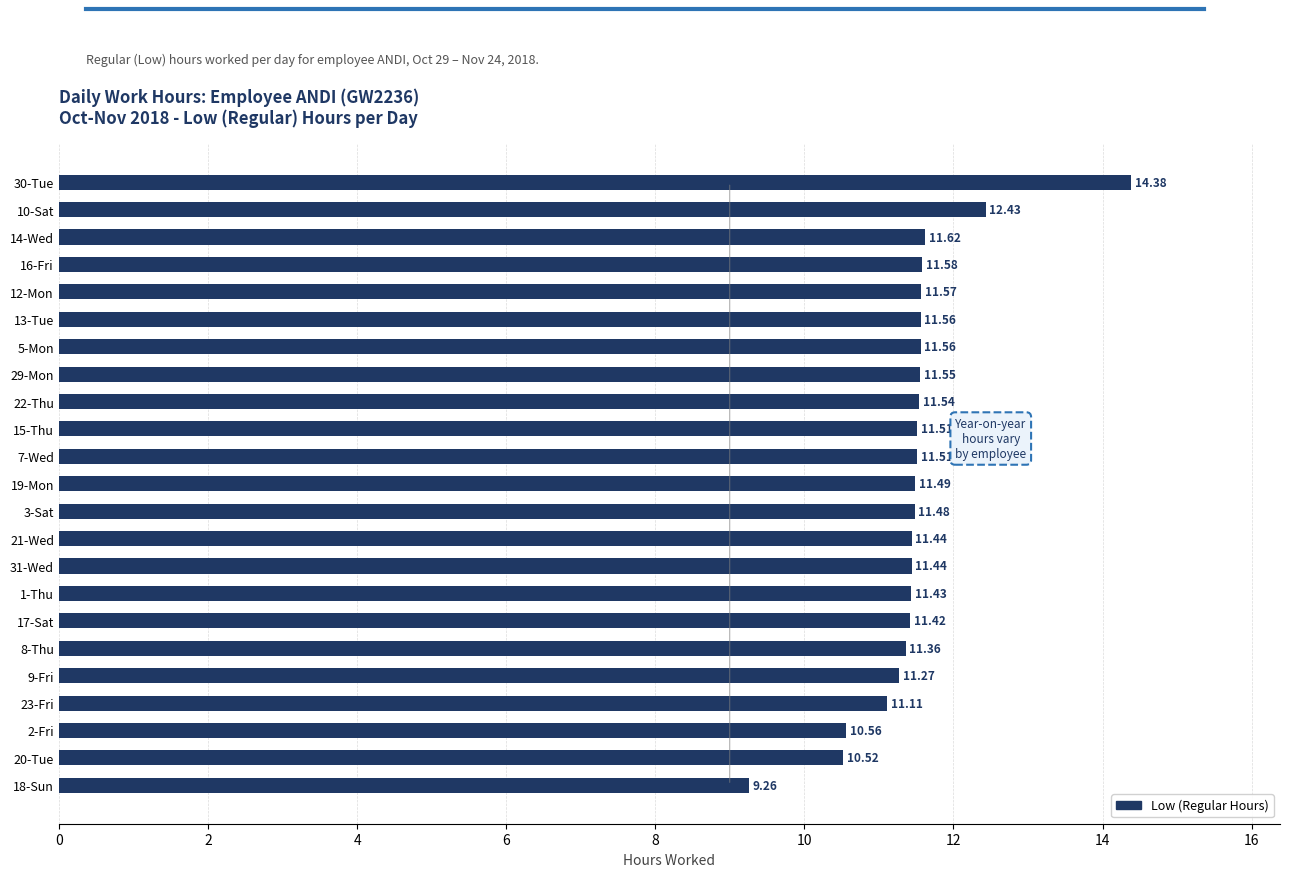

Approximately how many times larger is the value at 14-Wed compared to 31-Wed?

1.0